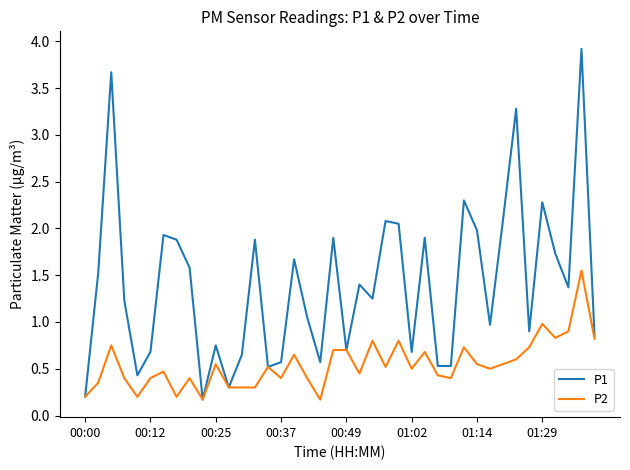

What is the difference between the maximum and minimum values in the P2 series?

1.4